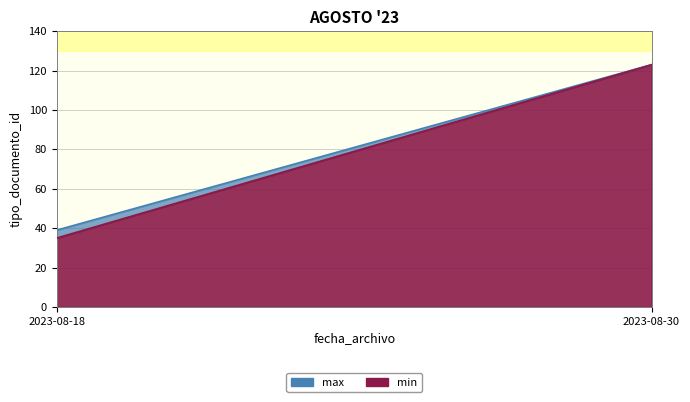

Is it true that tipo_documento_id equals 58 at 2023-08-18?

False